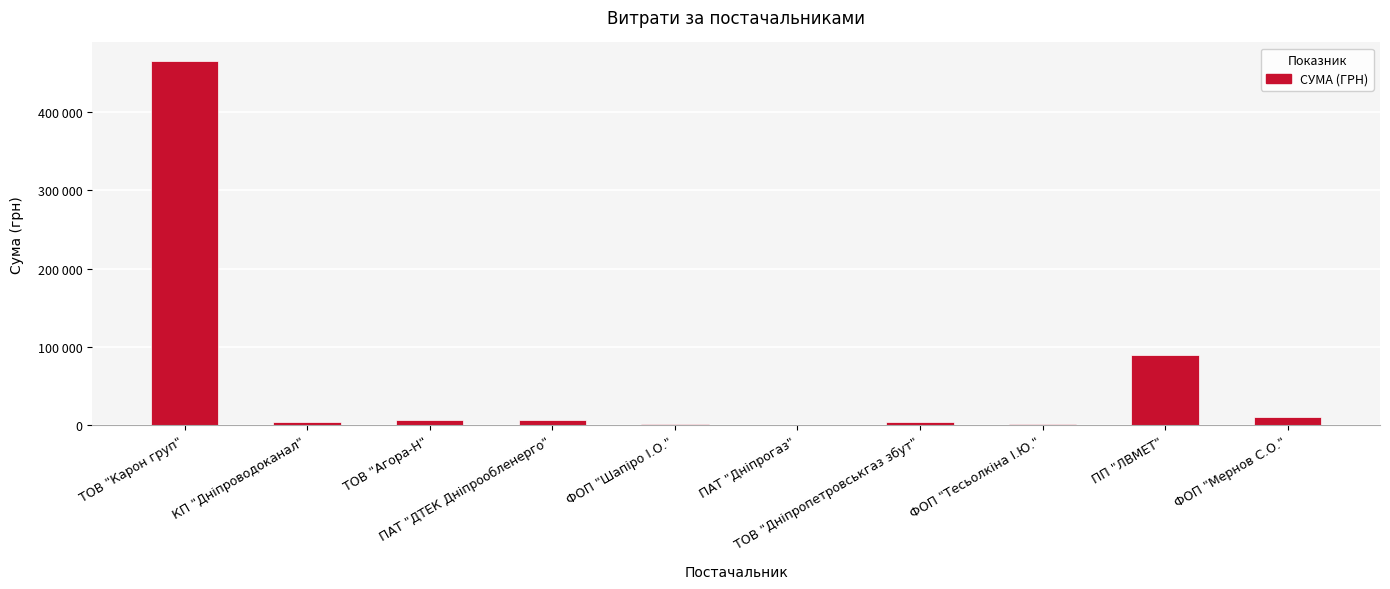

List the labels in order of value, smallest first.

ПАТ "Дніпрогаз", ФОП "Шапіро І.О.", ФОП "Тесьолкіна І.Ю.", КП "Дніпроводоканал", ТОВ "Дніпропетровськгаз збут", ТОВ "Агора-Н", ПАТ "ДТЕК Дніпрообленерго", ФОП "Мернов С.О.", ПП "ЛВМЕТ", ТОВ "Карон груп"